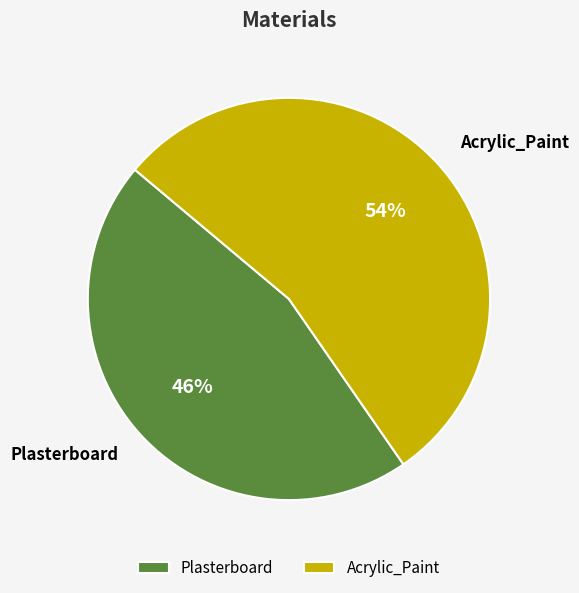

What is the largest slice in the pie chart?

Acrylic_Paint